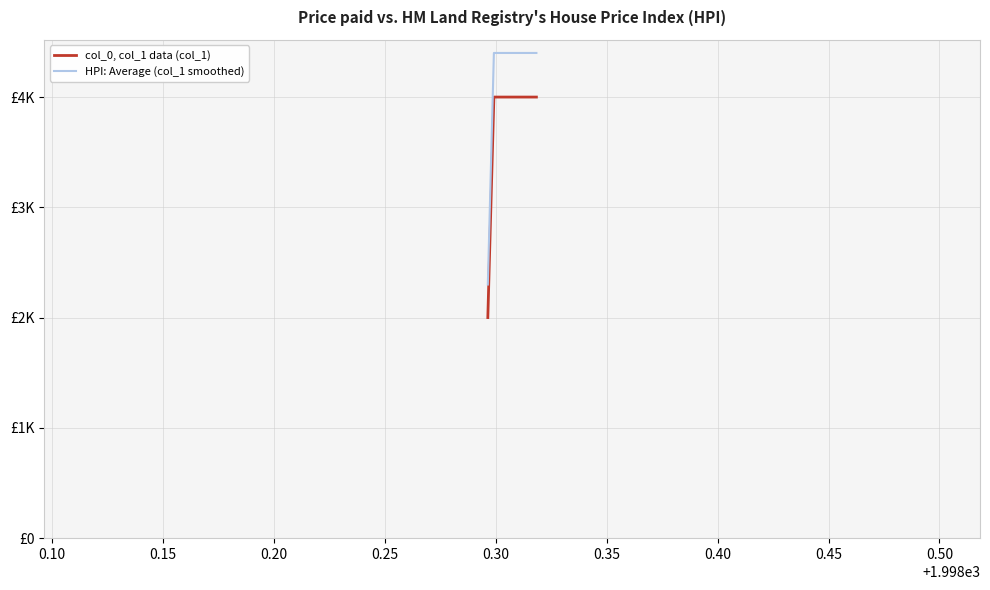

What is the sum of all col_0, col_1 data (col_1) values?

34000